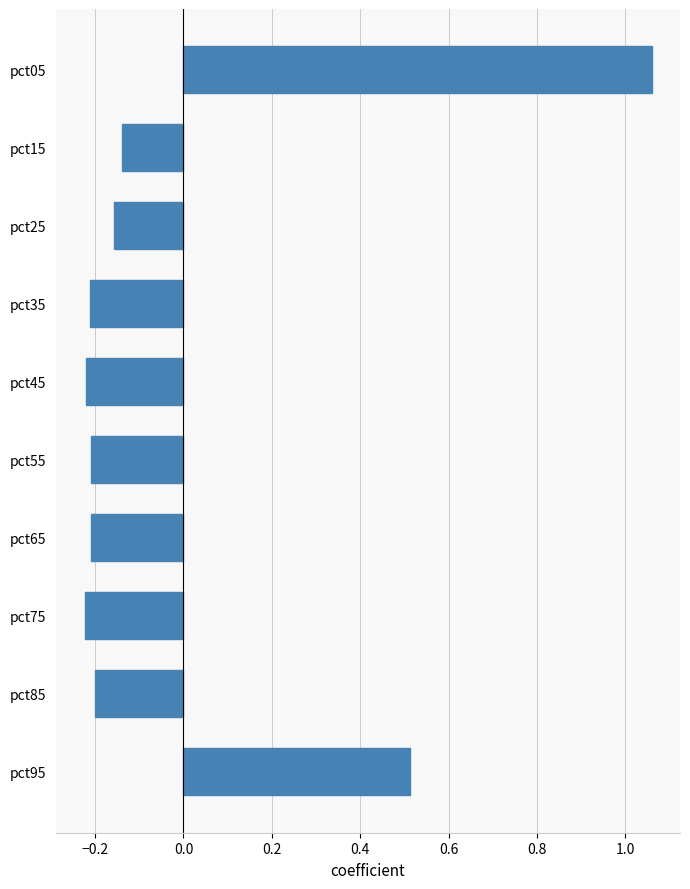

Which category has the highest value across all series?

pct05